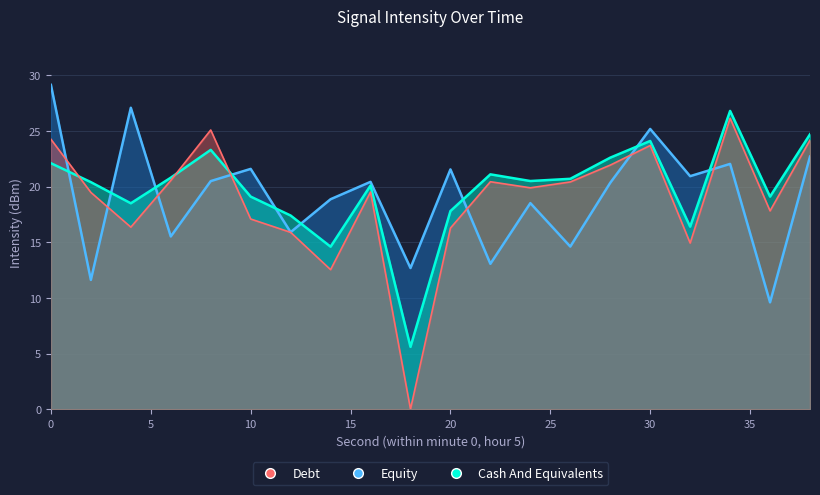

What is the difference between the maximum and minimum values in the Equity series?

19.5